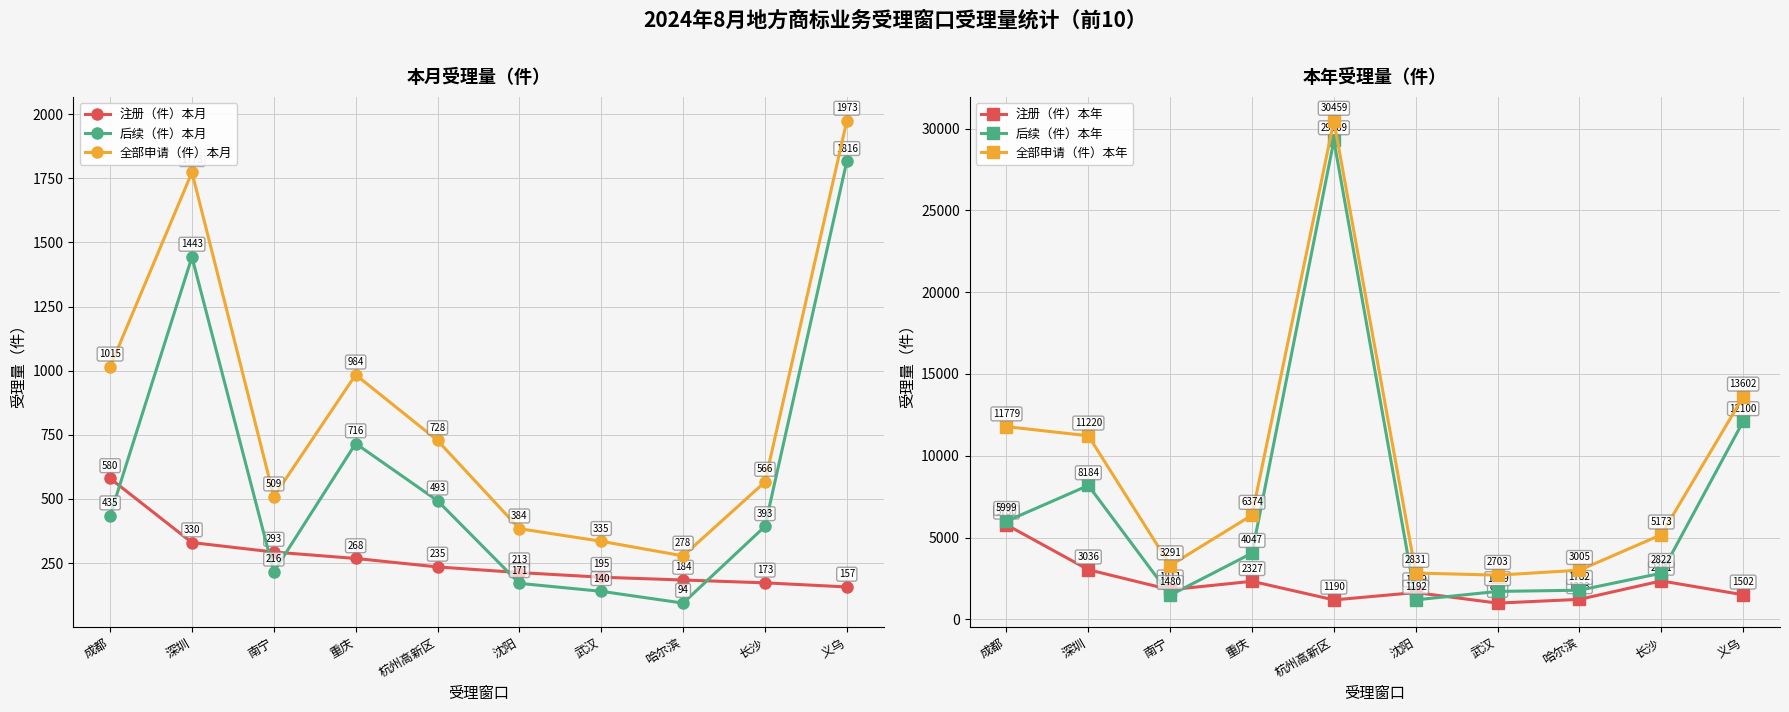

What is the label of the 3rd point from the right?

哈尔滨